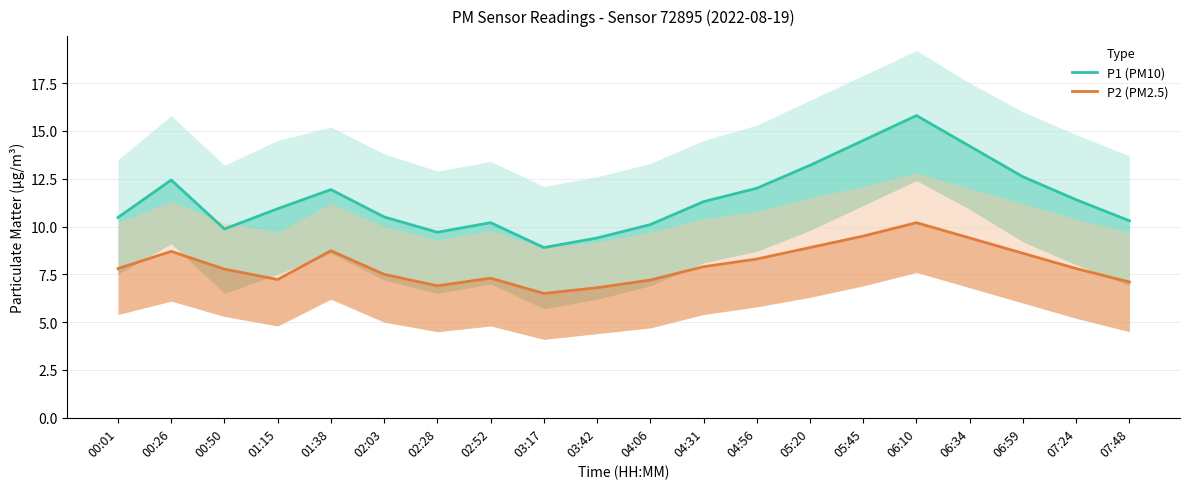

How many lines are shown in the chart?

2